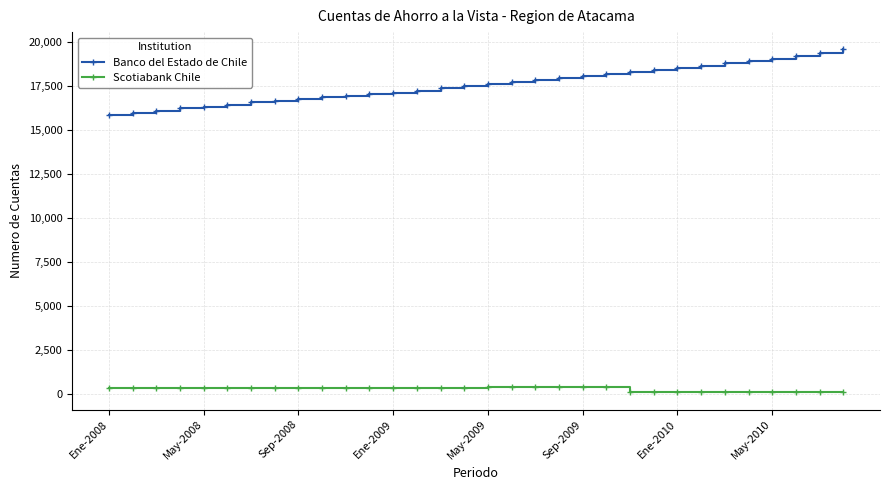

True or false: Banco del Estado de Chile and Scotiabank Chile cross at least once.

False